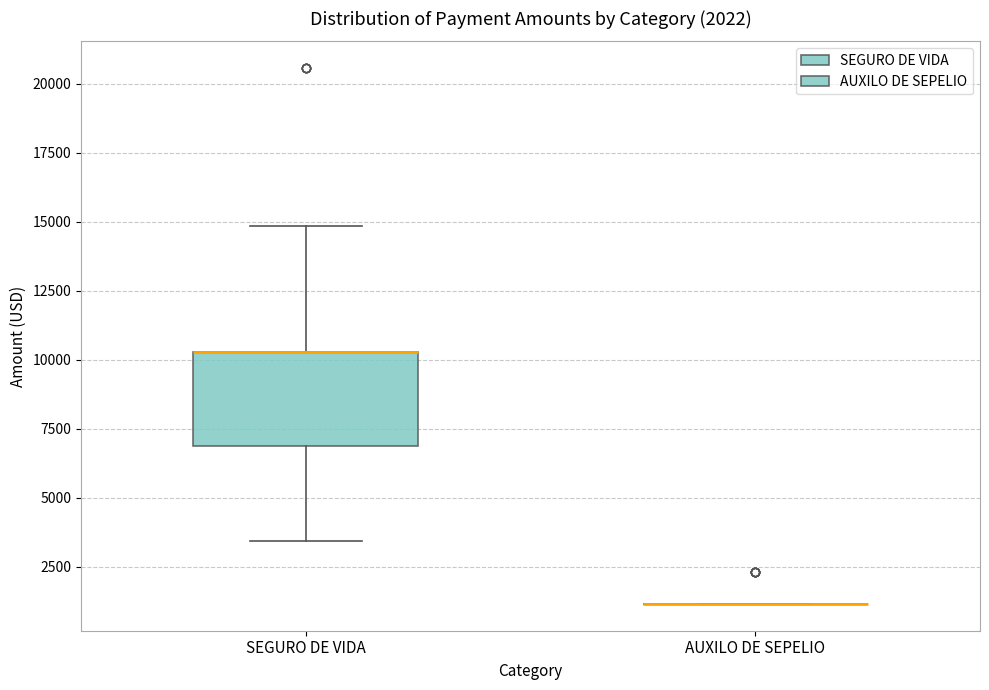

Comparing the boxes themselves (not the whiskers), which one is the tallest?

SEGURO DE VIDA